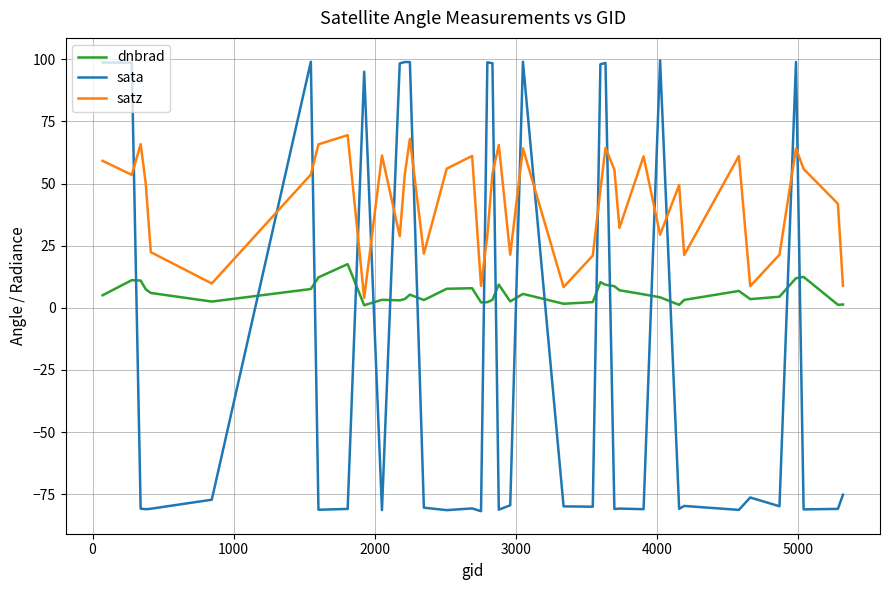

What is the difference between the maximum and minimum values in the dnbrad series?

16.5